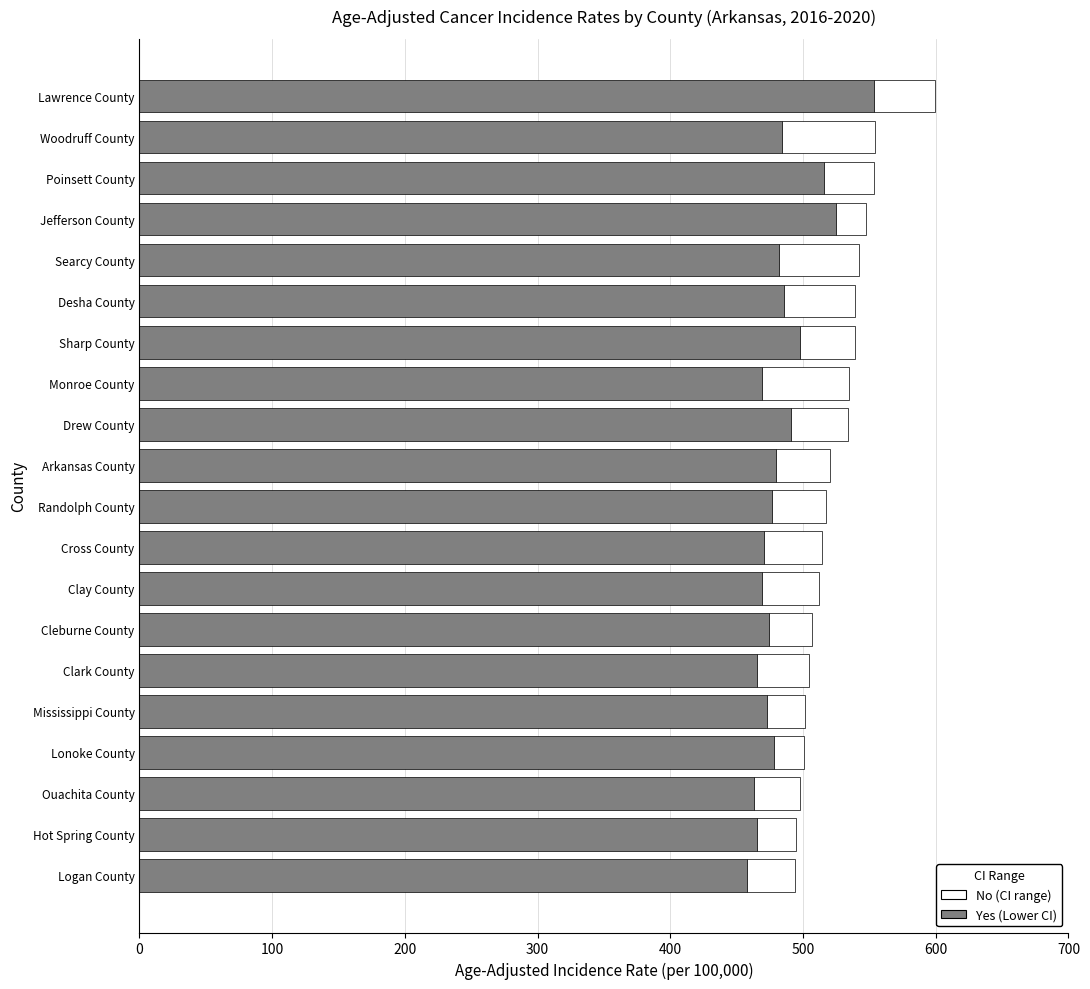

What is the total value across all series at Monroe County?

534.5